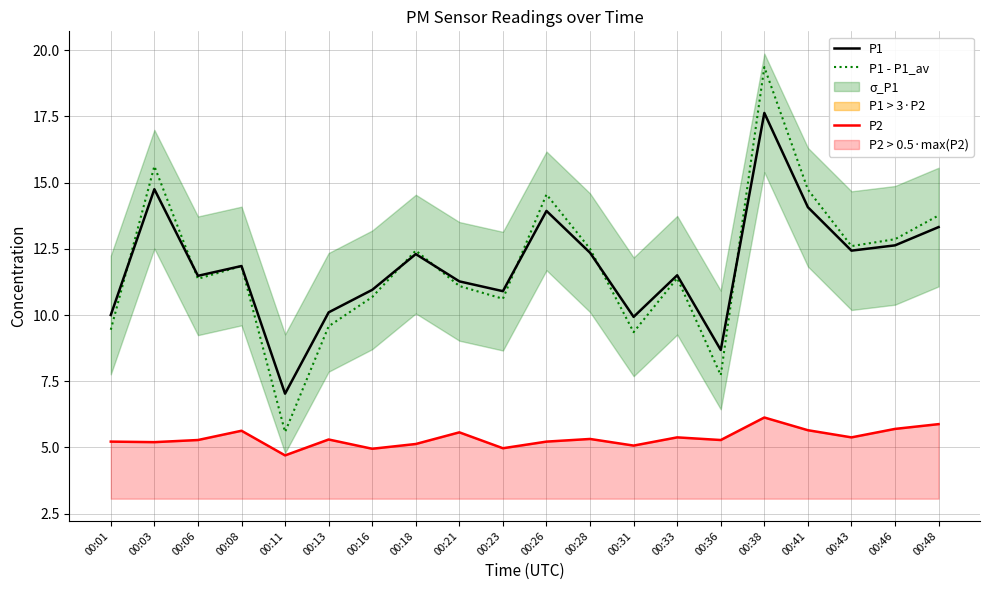

The value of P2 at 00:11 is 4.7. True or false?

True